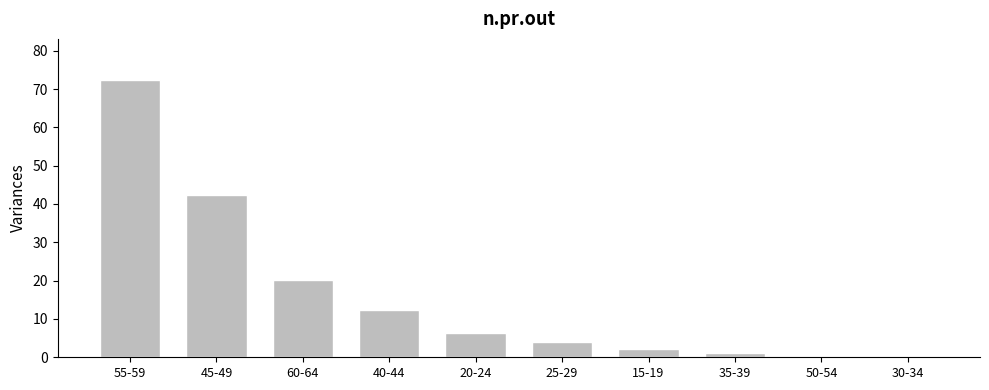

At which label is the value closest to 36?

45-49